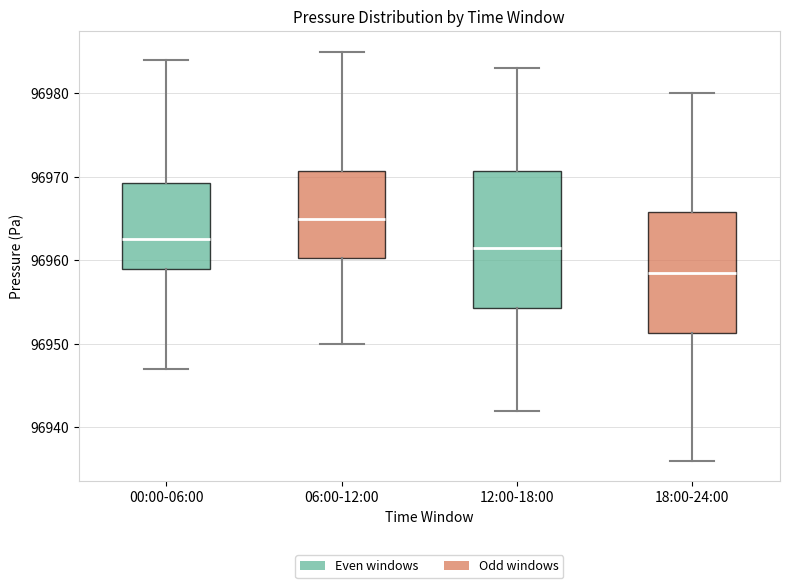

Comparing the boxes themselves (not the whiskers), which one is the tallest?

12:00-18:00